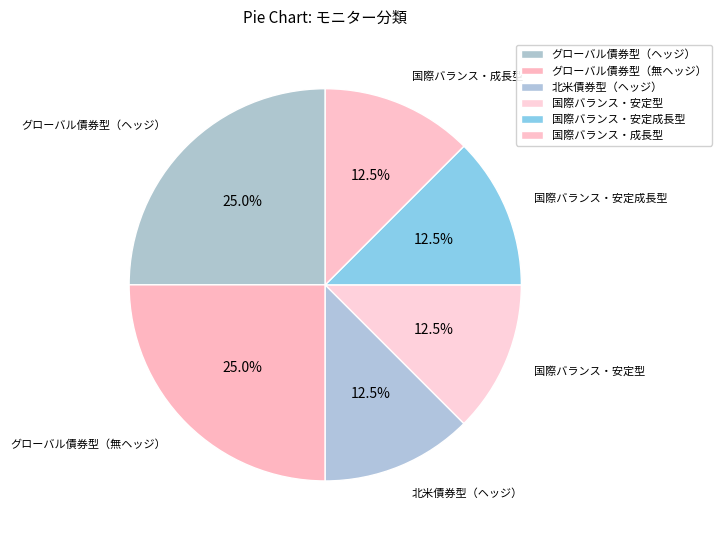

What is the ratio of the value at 国際バランス・成長型 to the value at グローバル債券型（無ヘッジ）?

0.5